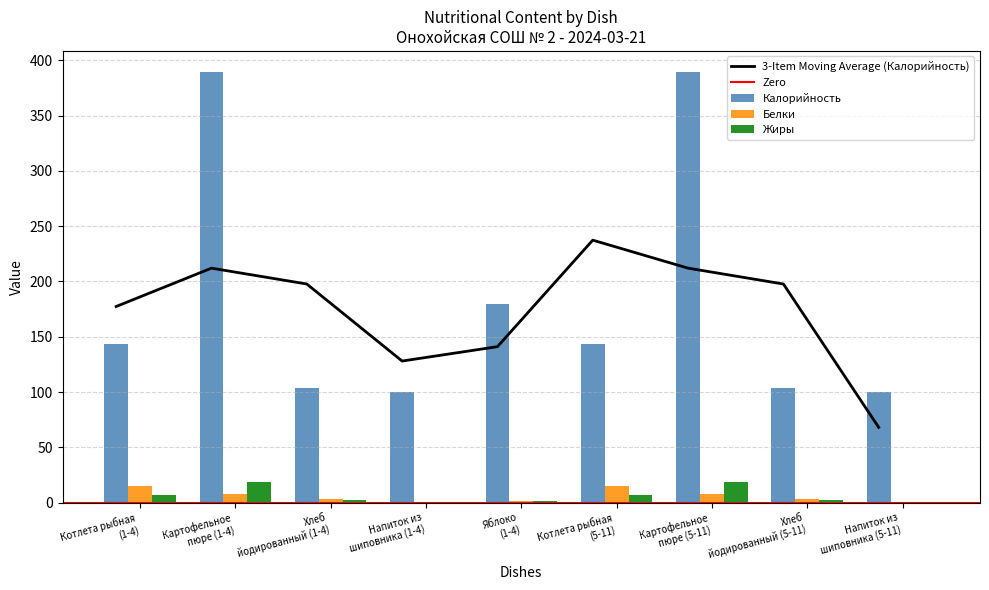

How many groups of bars are there?

9